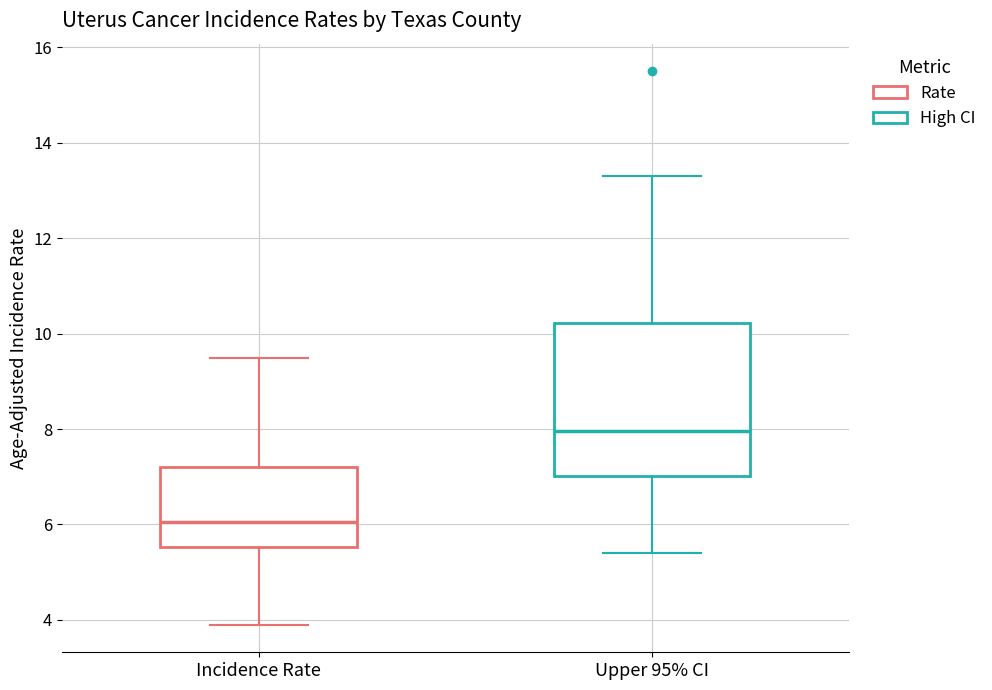

Reading left to right, read every box against the y-axis: the position of its median line, the range the box covers, and the ends of its whiskers. The values are not printed on the chart, so give them approximately, as read against the axis.

Incidence Rate: median 6.0, box 5.6 to 7.2, whiskers 4.0 to 9.6
Upper 95% CI: median 8.0, box 7.0 to 10.2, whiskers 5.4 to 13.4